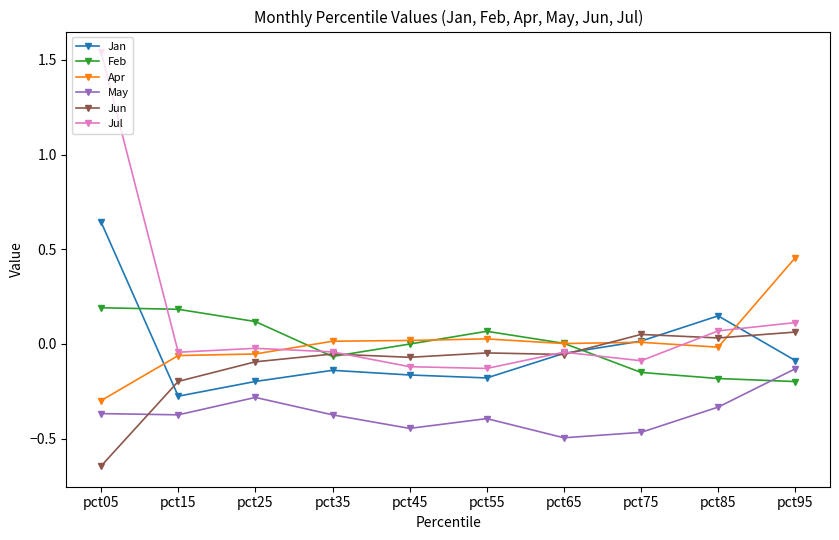

Which series has the largest range (max minus min)?

Jul